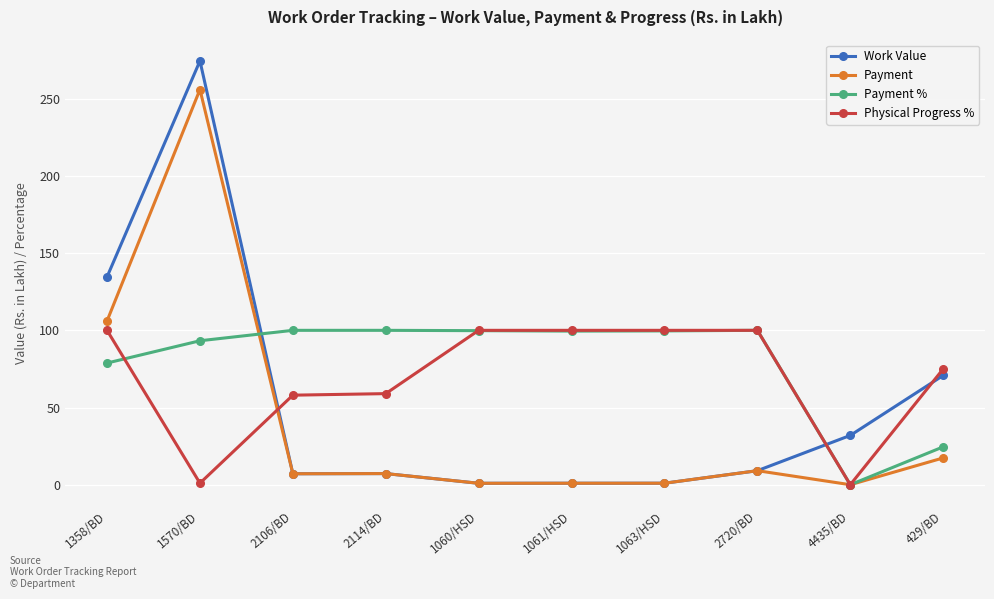

What is the label of the 2nd point from the right?

4435/BD